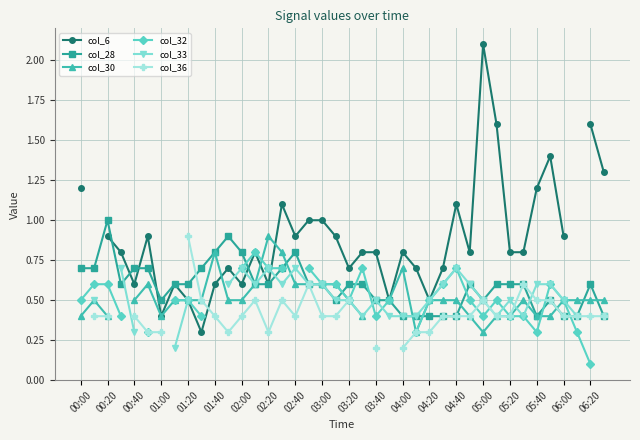

What is the minimum value for col_28?

0.4